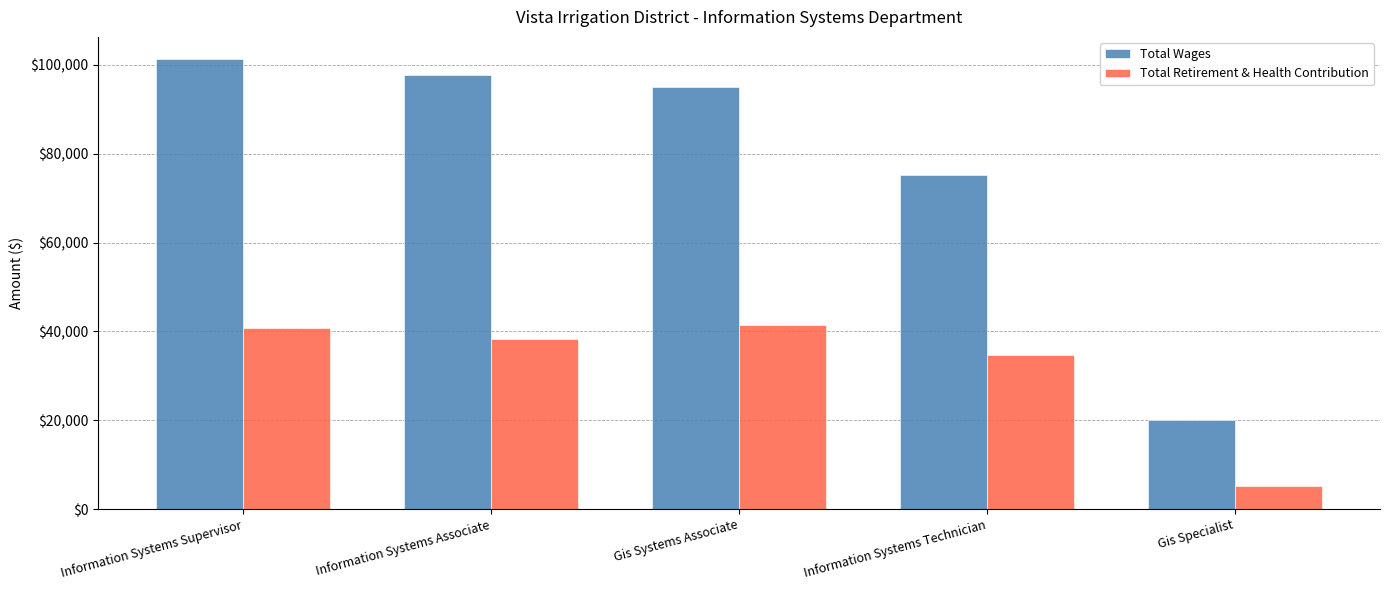

Reading right to left, what are all the values shown in this chart?

Total Wages: Gis Specialist=20055	Information Systems Technician=75140	Gis Systems Associate=94997	Information Systems Associate=97819	Information Systems Supervisor=101268
Total Retirement & Health Contribution: Gis Specialist=5123	Information Systems Technician=34762	Gis Systems Associate=41542	Information Systems Associate=38313	Information Systems Supervisor=40796